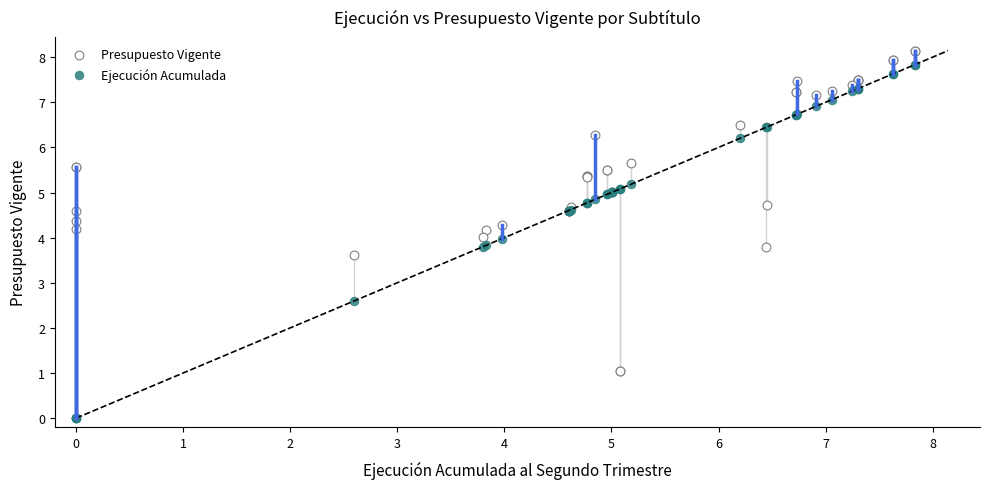

In the Ejecución Acumulada series, what Y value is closest to 3?

2.6